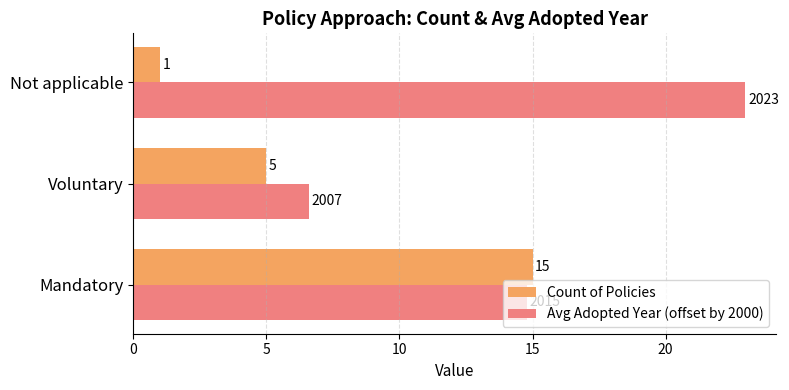

At which category is the sum across all series the highest?

Mandatory